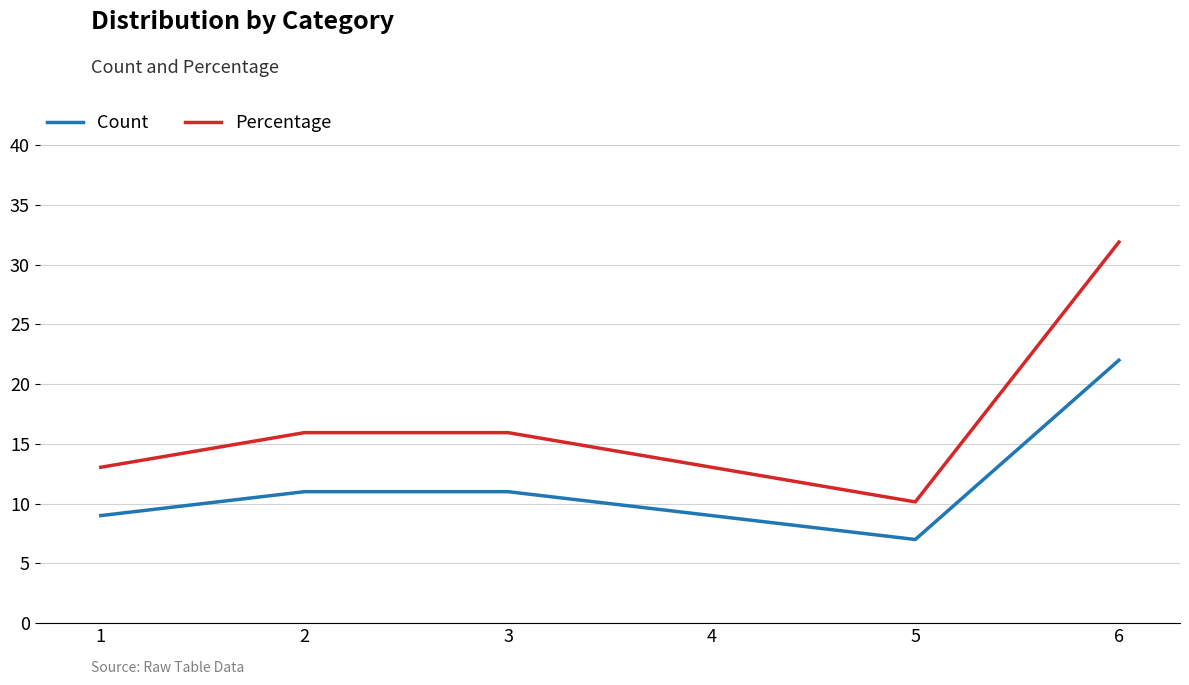

What is the difference between the highest and lowest values at 5?

3.1